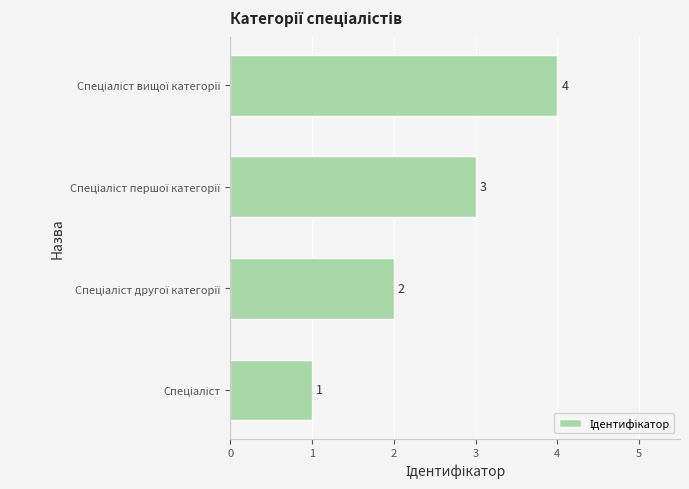

What is the sum of all values?

10